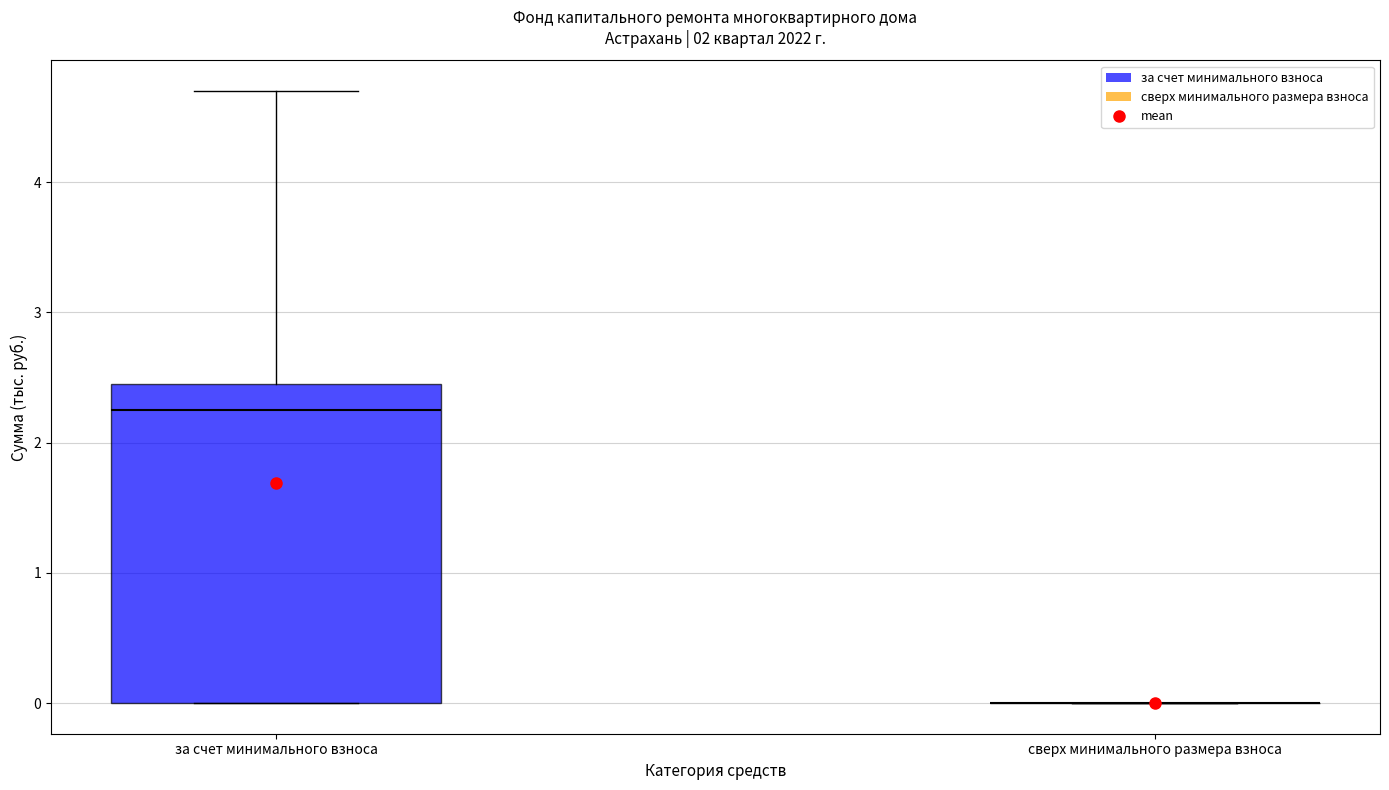

Reading left to right, transcribe this box plot: for each box, give where its median line is, the range the box spans, and where its two whiskers end, as read against the y-axis. The values are not printed on the chart, so give them approximately, as read against the axis.

за счет минимального взноса: median 2.3, box 0.0 to 2.5, whiskers 0.0 to 4.7
сверх минимального размера взноса: box collapsed to a line at 0.0, whiskers 0.0 to 0.0